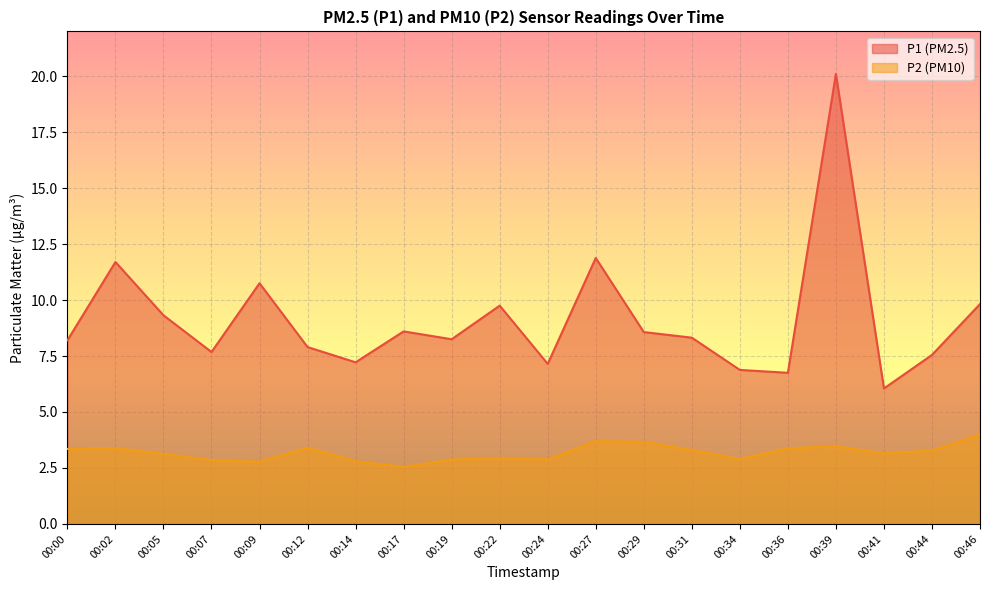

True or false: P1 and P2 cross at least once.

False